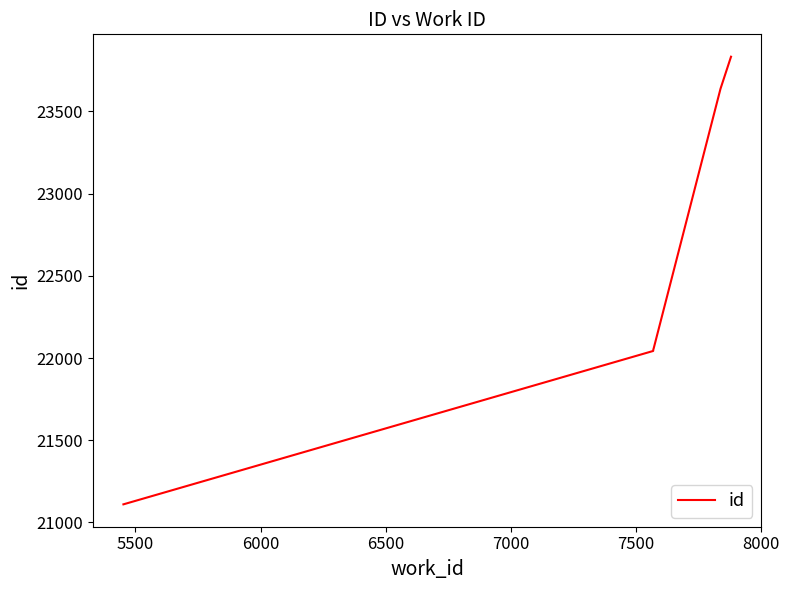

What is the minimum value shown in the chart?

21110